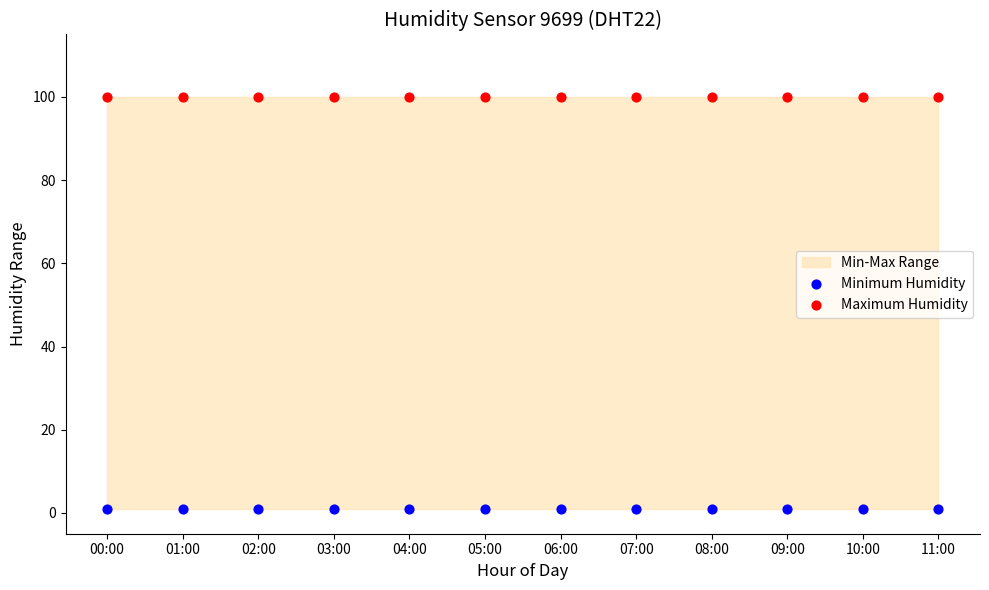

Which series reaches the maximum Y coordinate?

Maximum Humidity